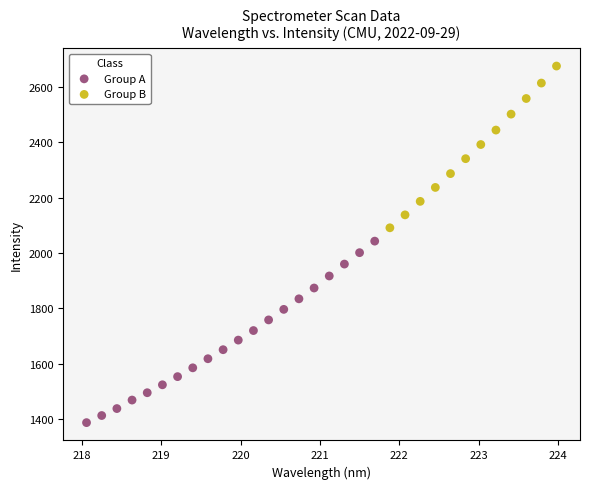

Which series contains the lowest Y value?

Group A